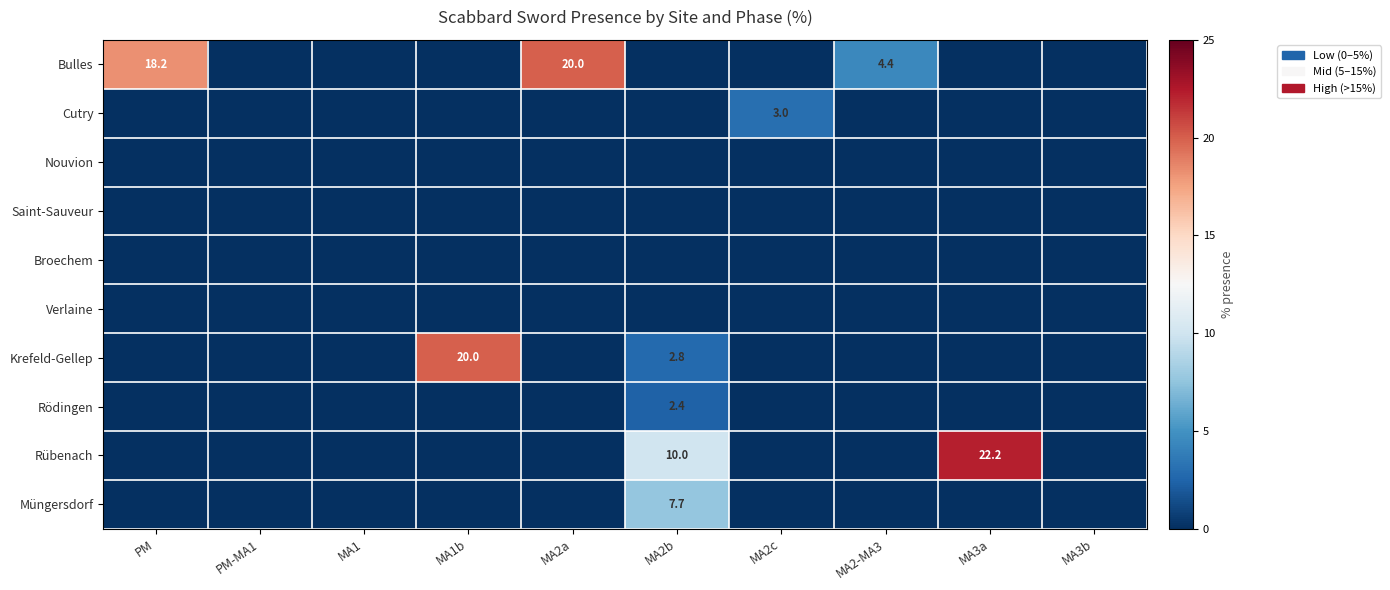

At how many categories does at least one series exceed 10?

4